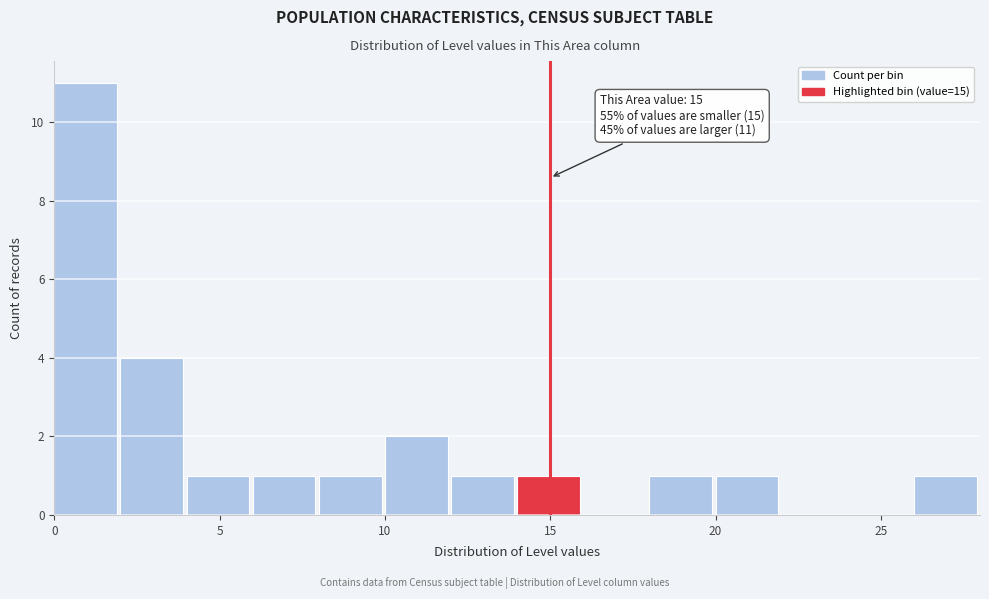

Over which range of the x-axis is the bar tallest?

0 to 2